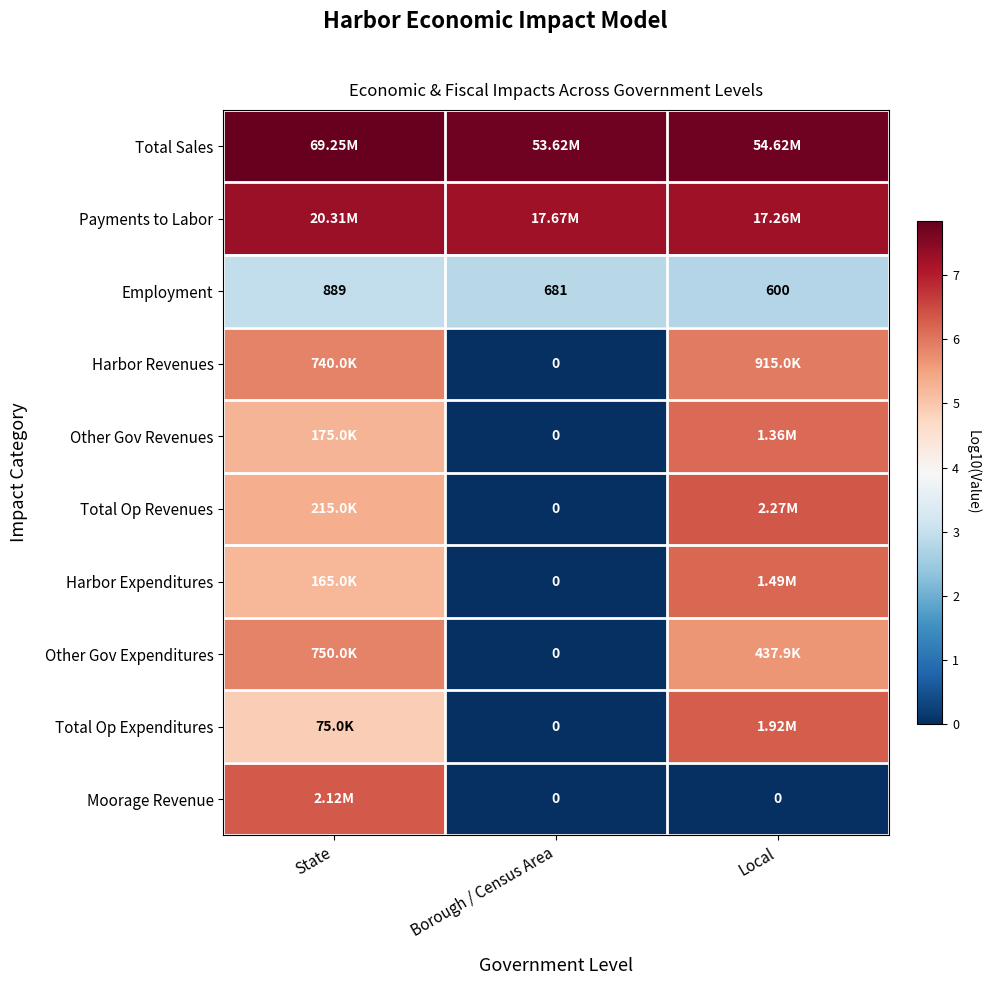

Is it true that Total Op Revenues equals 0.0 at Borough / Census Area?

True